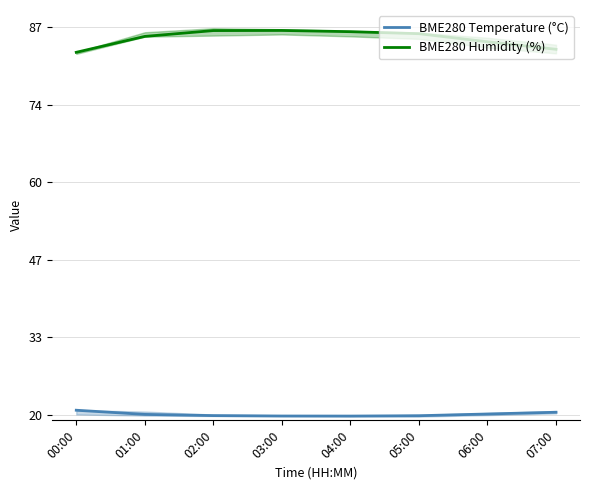

At which category does BME280 Temperature (°C) reach its first local valley?

04:00